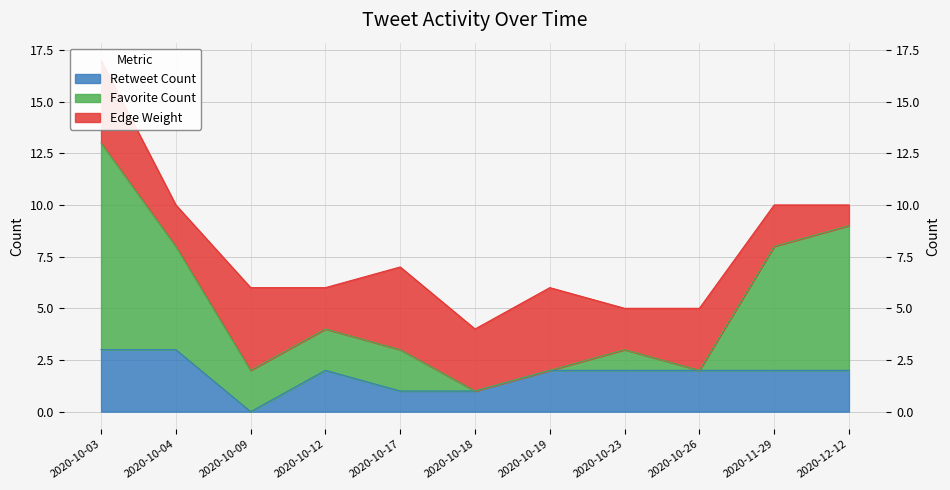

What is the label of the 6th point from the left?

2020-10-18